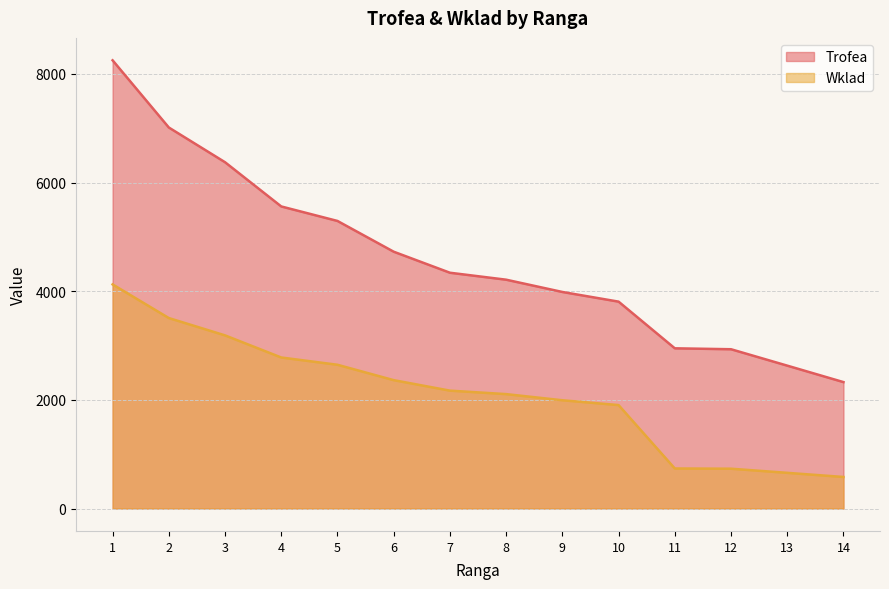

How many data points does each series have?

14